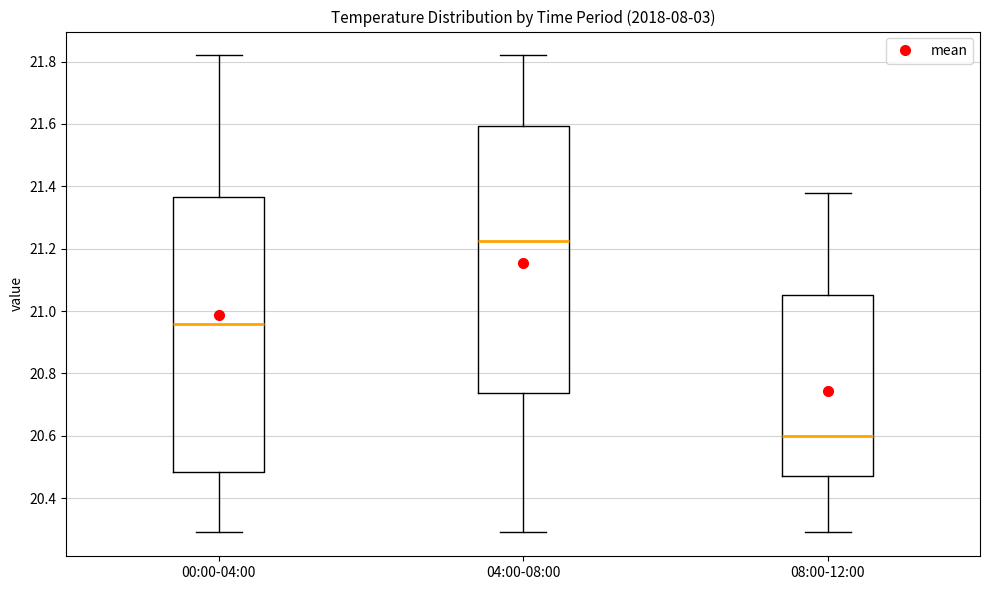

Reading left to right, read every box against the y-axis: the position of its median line, the range the box covers, and the ends of its whiskers. The values are not printed on the chart, so give them approximately, as read against the axis.

00:00-04:00: median 20.96, box 20.48 to 21.36, whiskers 20.30 to 21.82
04:00-08:00: median 21.22, box 20.74 to 21.60, whiskers 20.30 to 21.82
08:00-12:00: median 20.60, box 20.48 to 21.06, whiskers 20.30 to 21.38